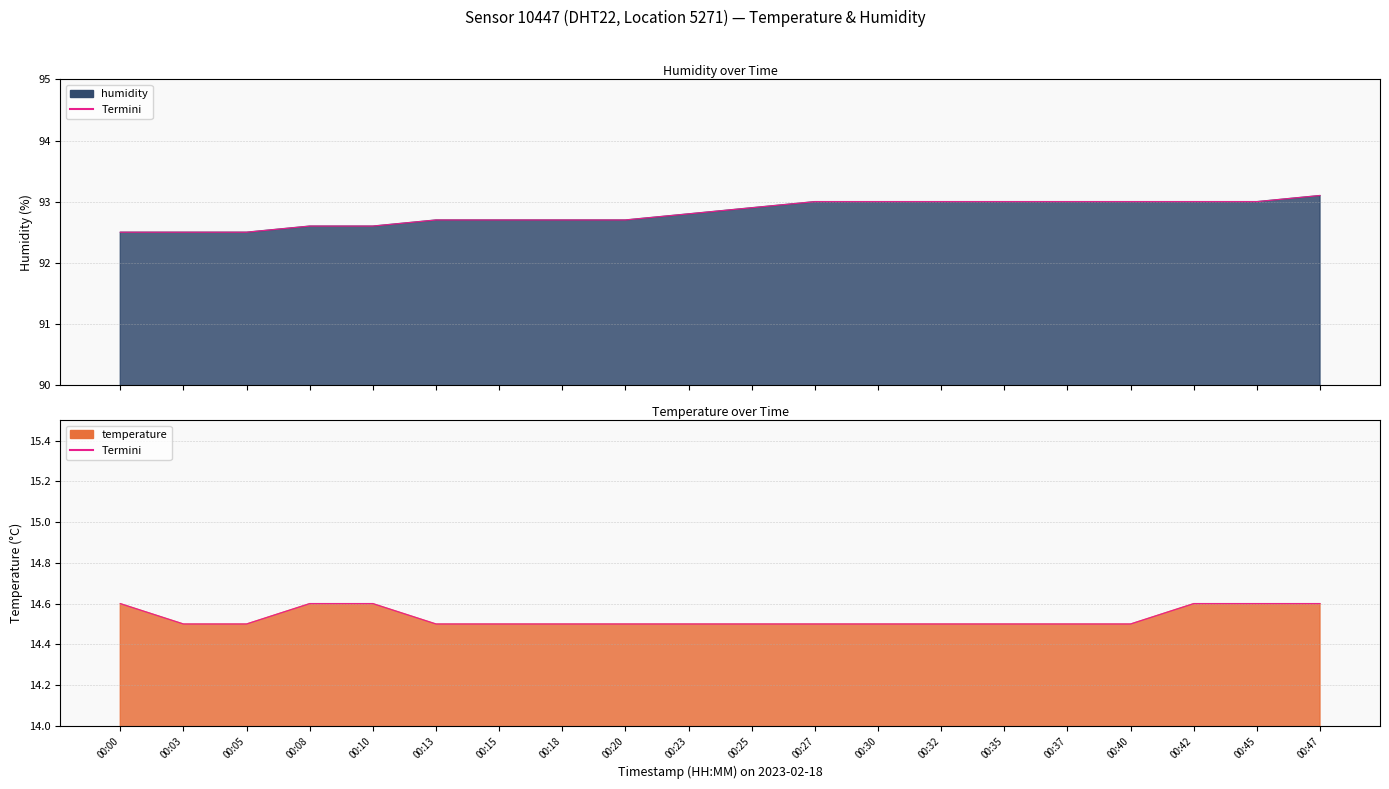

True or false: temperature_line and humidity_line cross at least once.

False